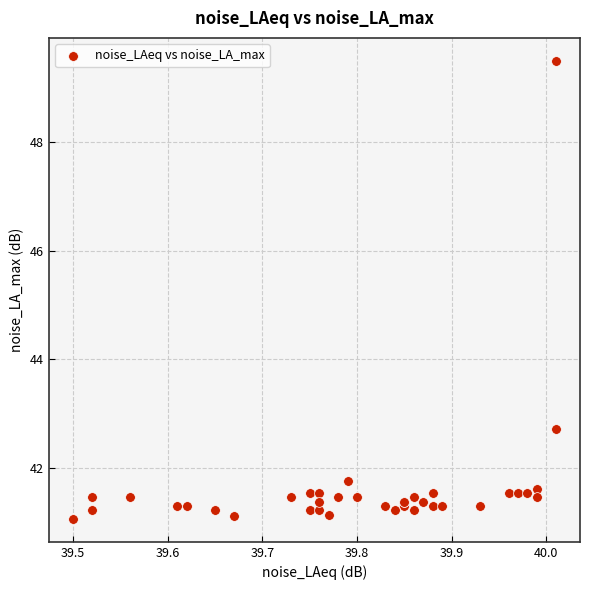

What Y value in the scatter plot is closest to 45?

42.7